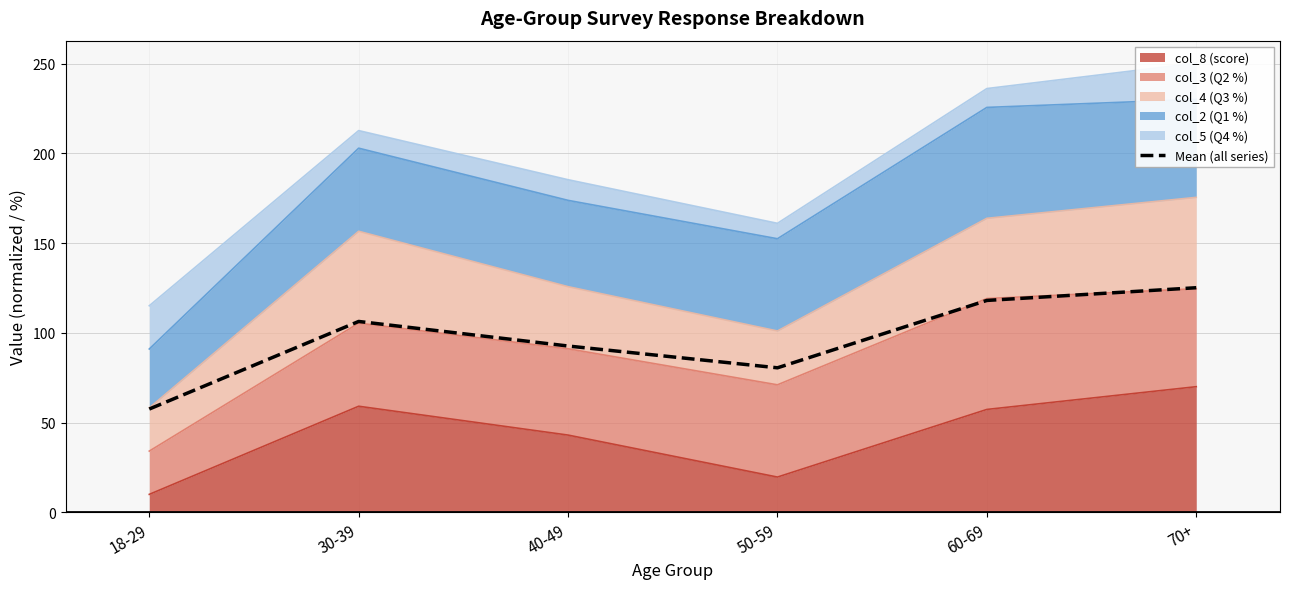

Approximately how many times larger is the value at 60-69 compared to 70+?

0.9